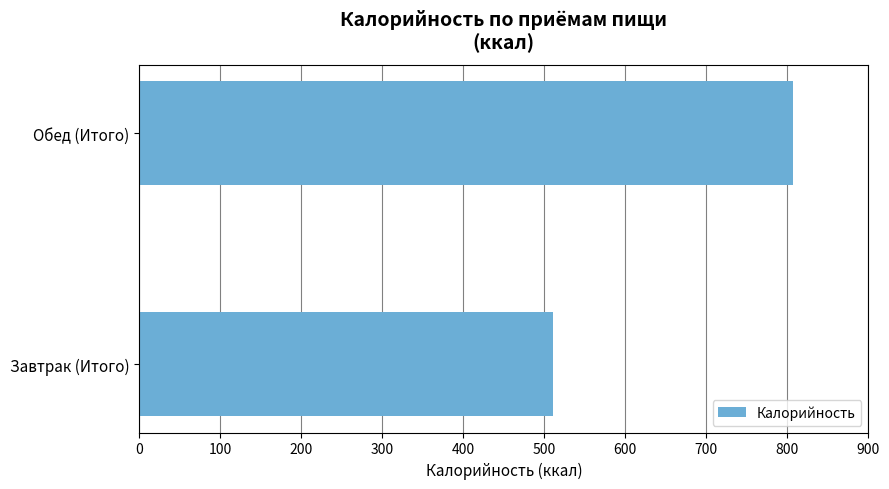

What is the maximum value shown in the chart?

807.0